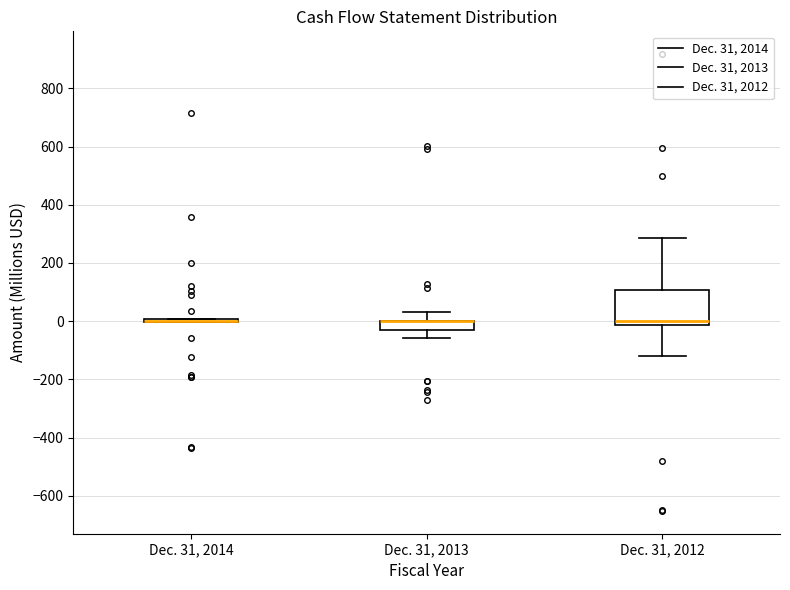

Comparing the boxes themselves (not the whiskers), which one is the tallest?

Dec. 31, 2012